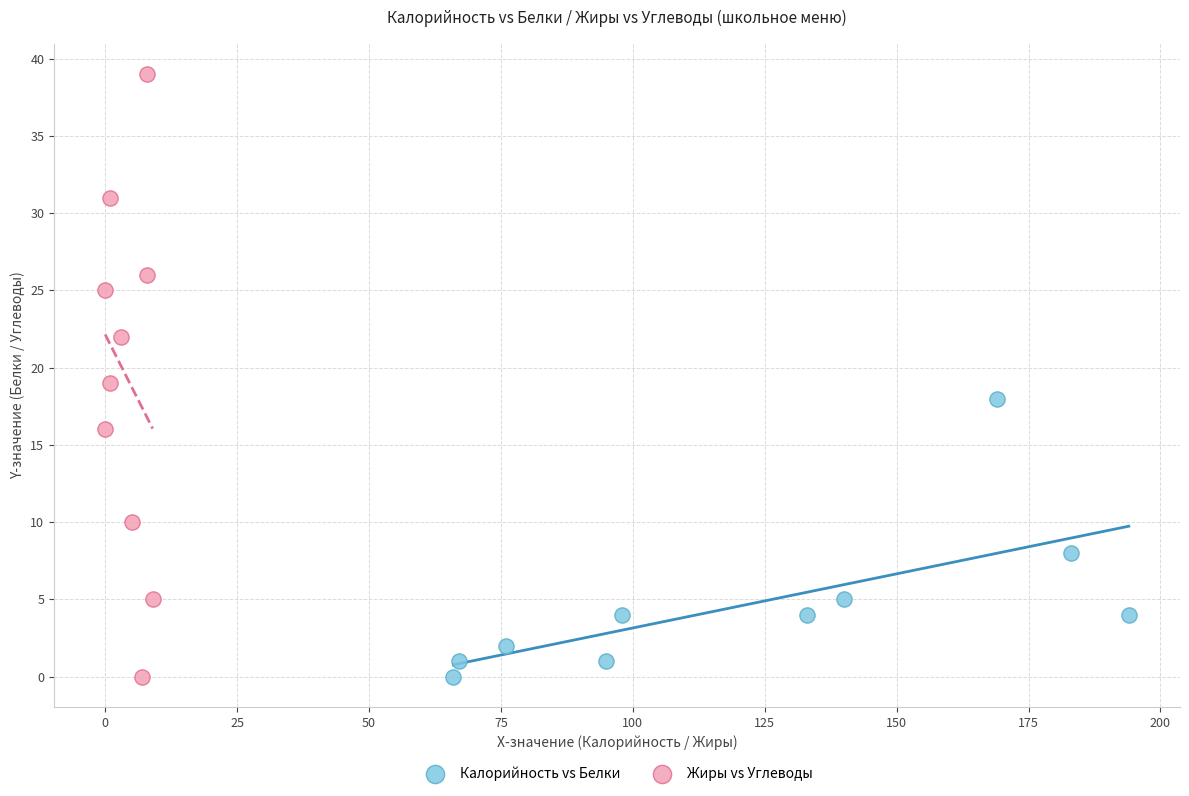

Which series reaches the maximum Y coordinate?

Жиры vs Углеводы